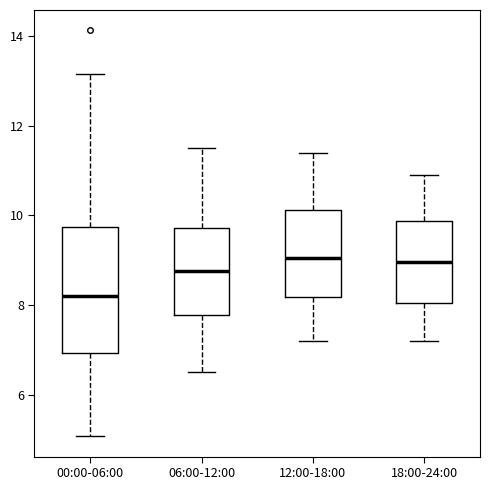

Reading left to right, transcribe this box plot: for each box, give where its median line is, the range the box spans, and where its two whiskers end, as read against the y-axis. The values are not printed on the chart, so give them approximately, as read against the axis.

00:00-06:00: median 8.2, box 7.0 to 9.8, whiskers 5.0 to 13.2
06:00-12:00: median 8.8, box 7.8 to 9.8, whiskers 6.6 to 11.6
12:00-18:00: median 9.0, box 8.2 to 10.2, whiskers 7.2 to 11.4
18:00-24:00: median 9.0, box 8.0 to 9.8, whiskers 7.2 to 11.0